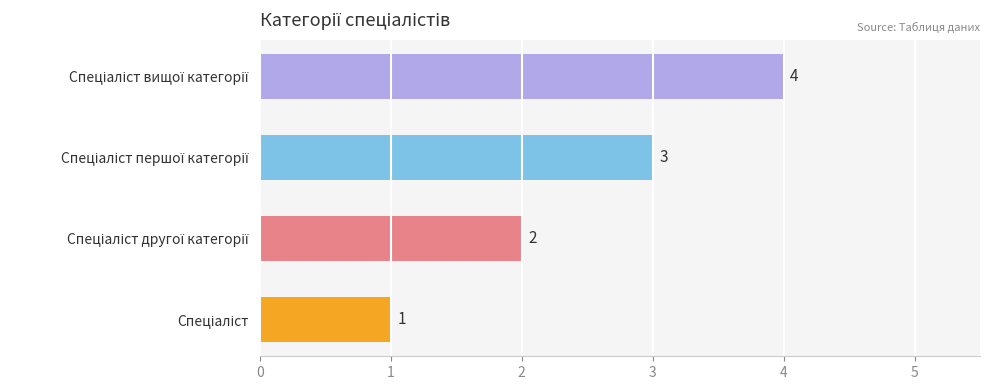

What is the smallest value displayed?

1